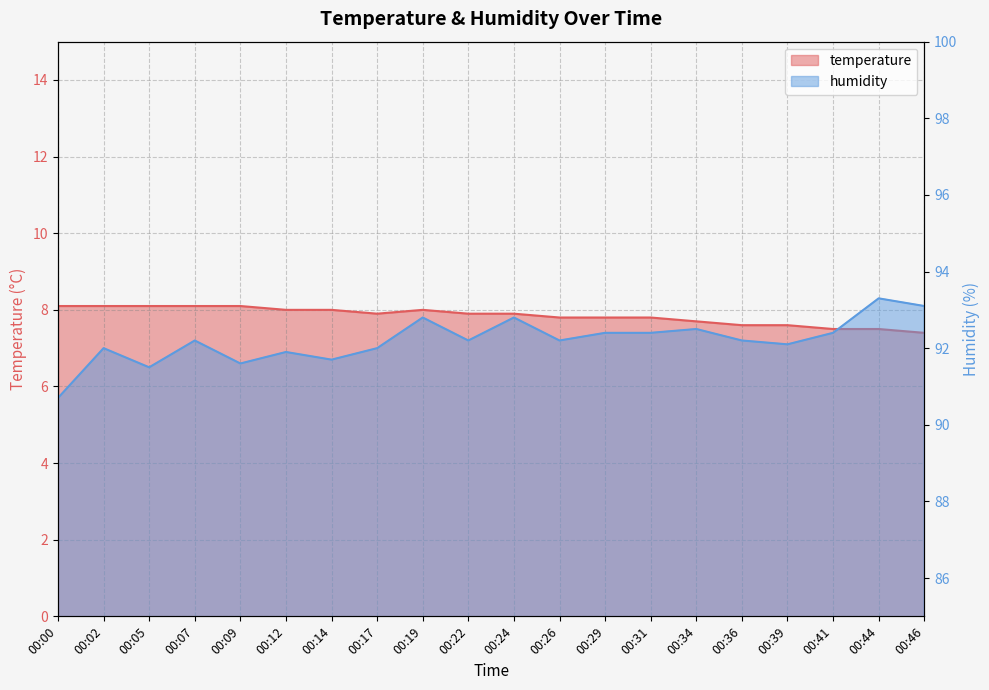

In humidity, how many points are lower than both neighbors (excluding endpoints)?

6